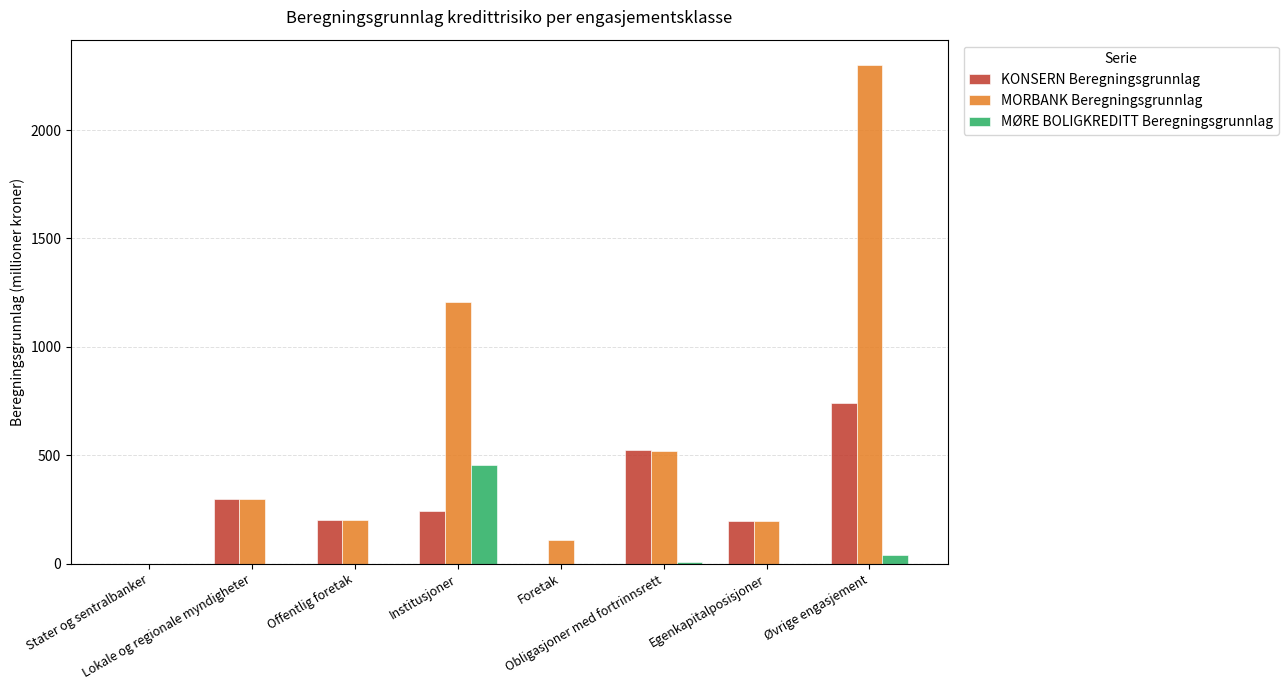

Which series has the largest total across all categories?

MORBANK Beregningsgrunnlag